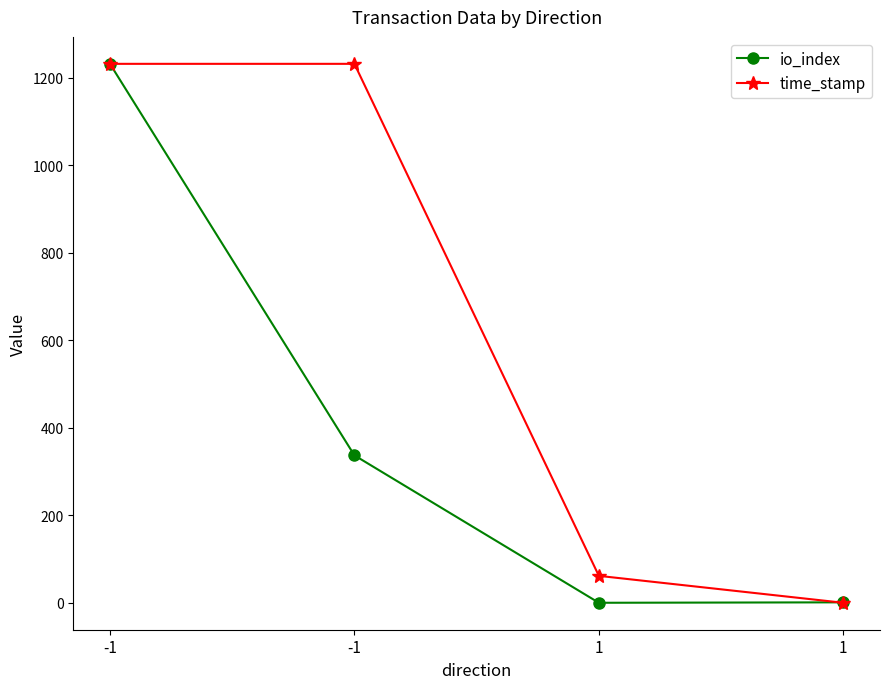

True or false: io_index has more than 0 points higher than both neighbors.

False